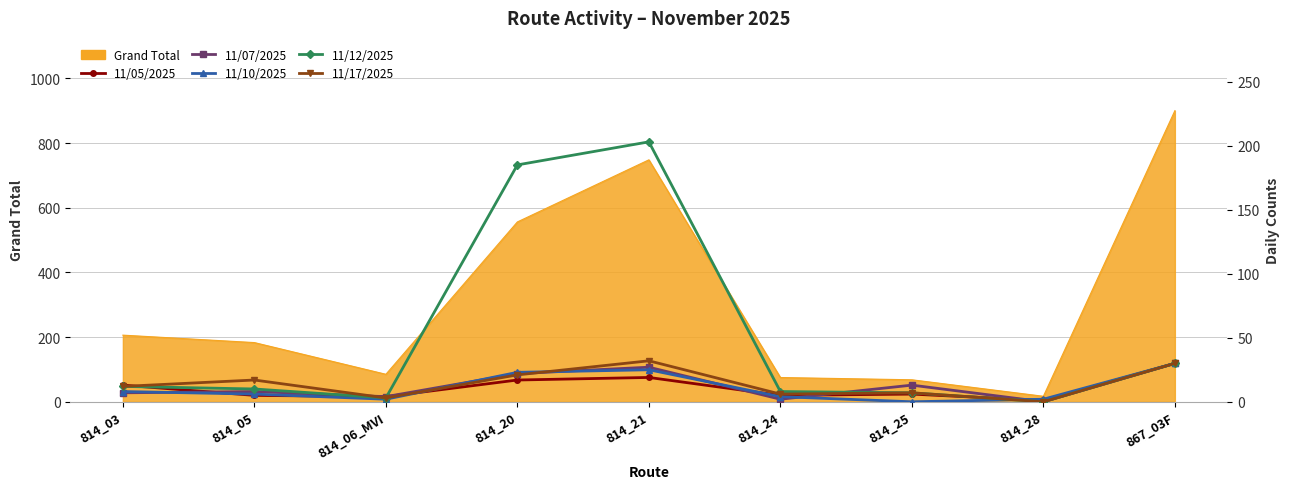

Reading left to right, list all the values displayed in this chart.

11/05/2025: 13	5	4	17	19	5	6	1	30
11/07/2025: 7	8	4	22	27	2	13	0	30
11/10/2025: 8	6	2	23	25	4	0	2	30
11/12/2025: 12	10	3	185	203	8	7	0	30
11/17/2025: 12	17	3	21	32	6	7	0	30